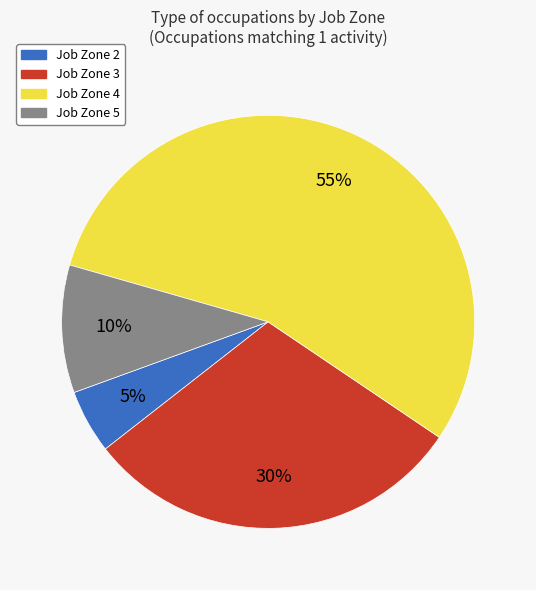

To the nearest percent, what is the average slice percentage?

25%